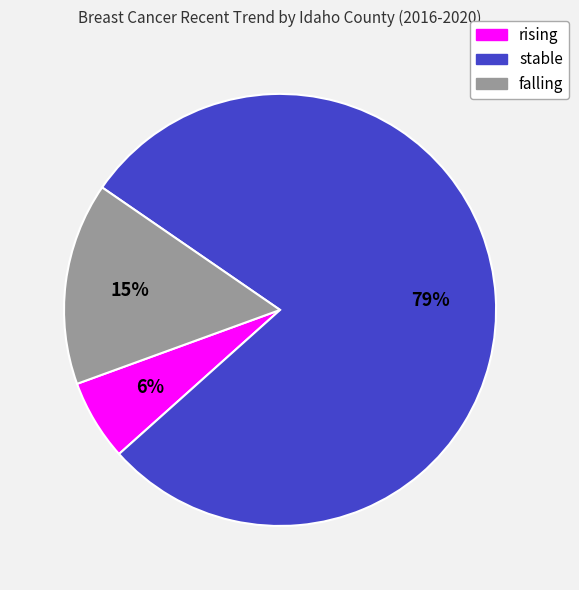

What is the majority slice?

stable